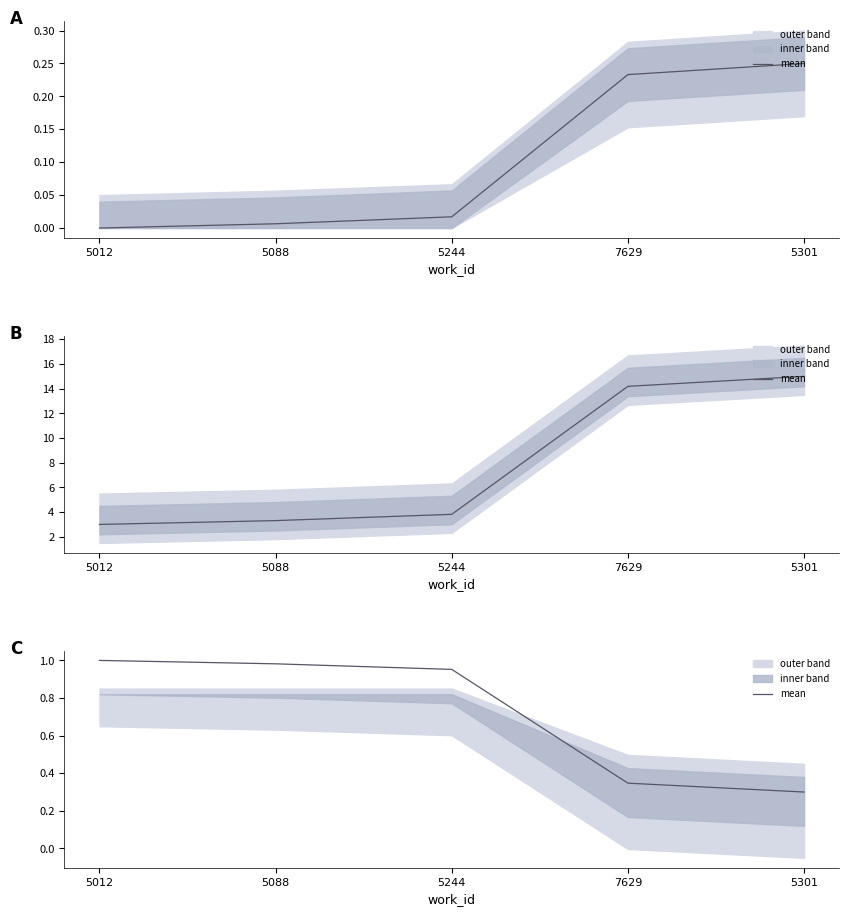

What is the label of the 1st point from the left?

5012